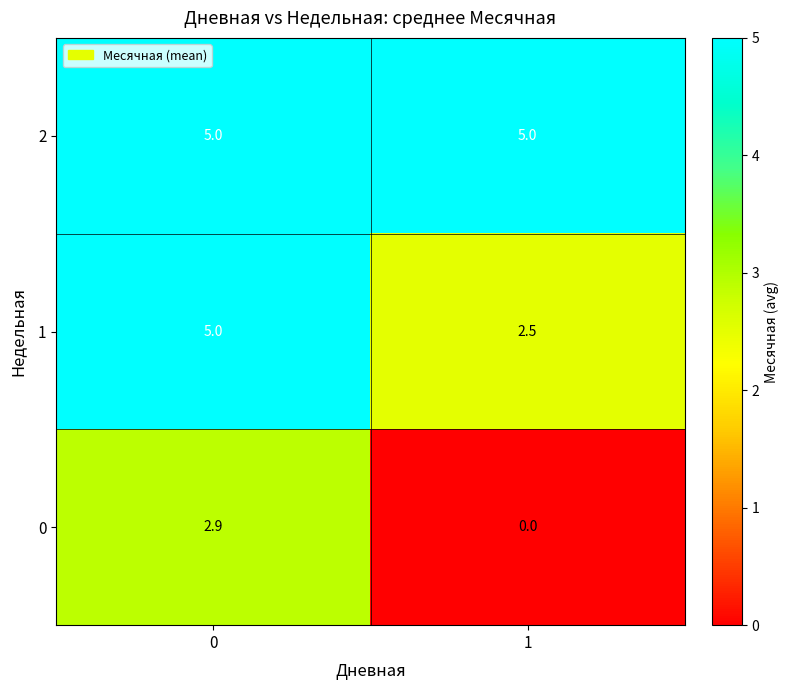

At 1, list the series in order from largest to smallest.

2, 1, 0